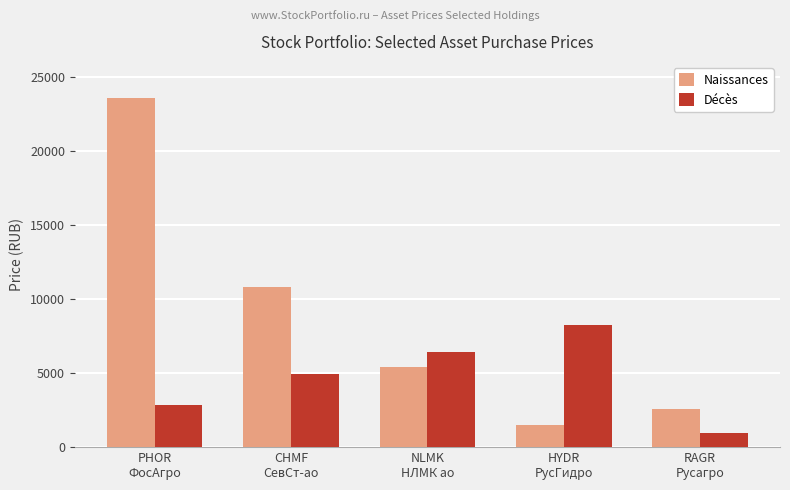

What is the total value across all series at HYDR
РусГидро?

9748.8